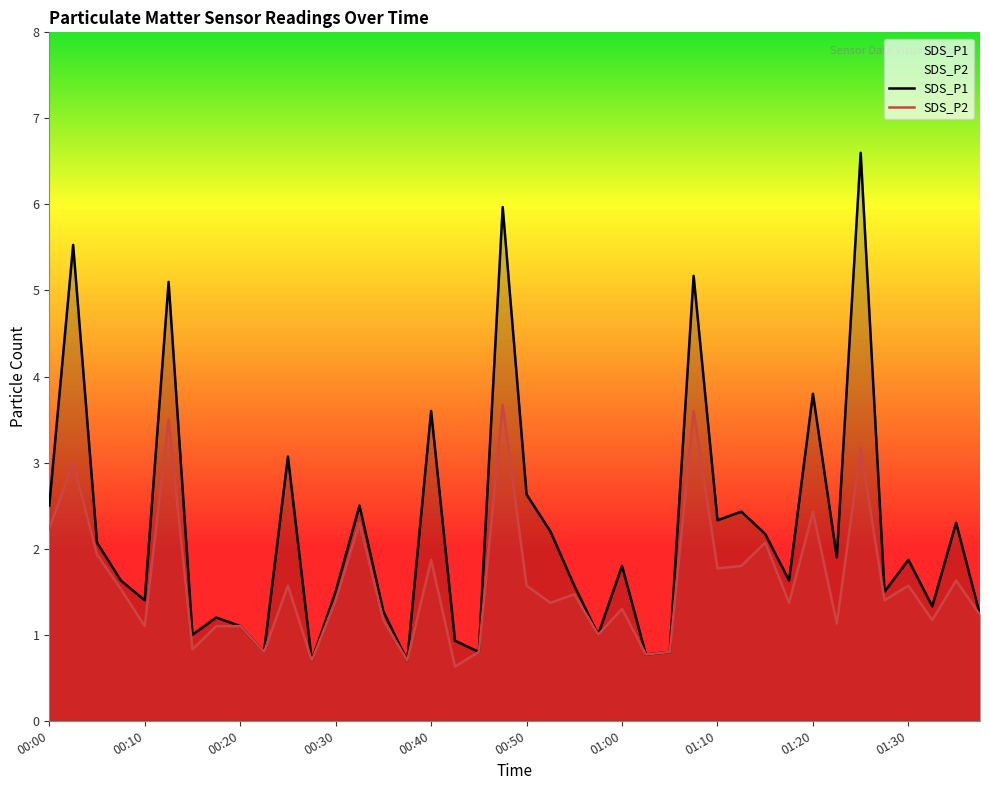

Where does the SDS_P2 series first go above 1?

00:00